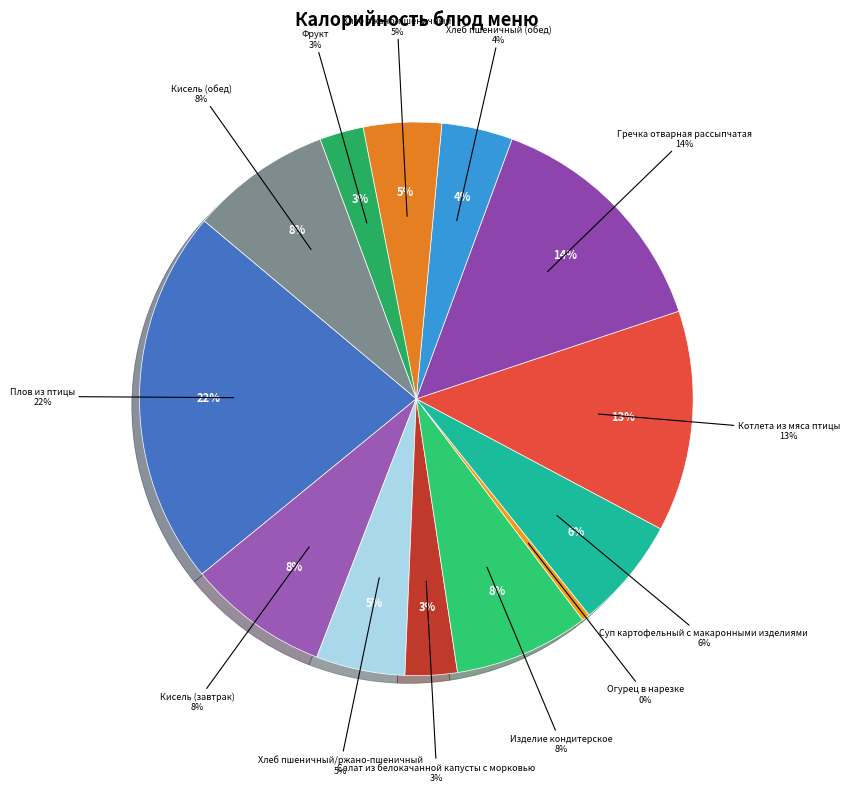

The Гречка отварная рассыпчатая slice represents 14% of the pie. True or false?

True